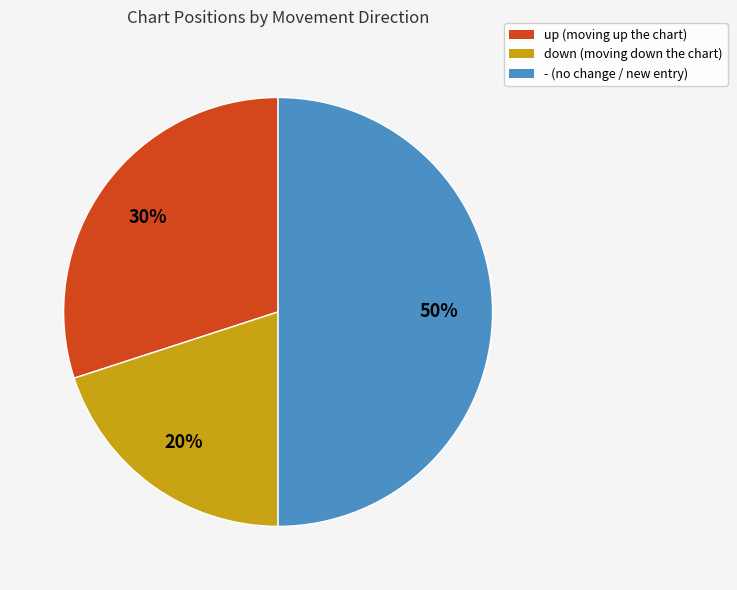

Which slice is the largest?

-